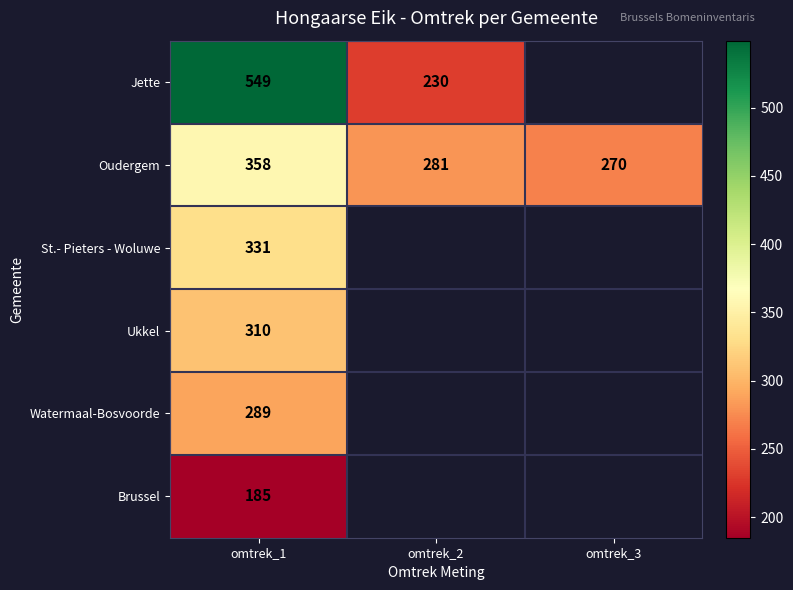

The value of Watermaal-Bosvoorde at omtrek_1 is 82.5. True or false?

False